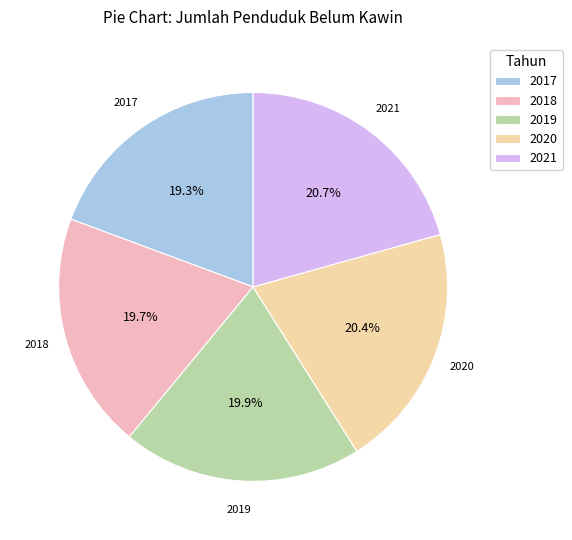

Which has a higher value, 2018 or 2020?

2020